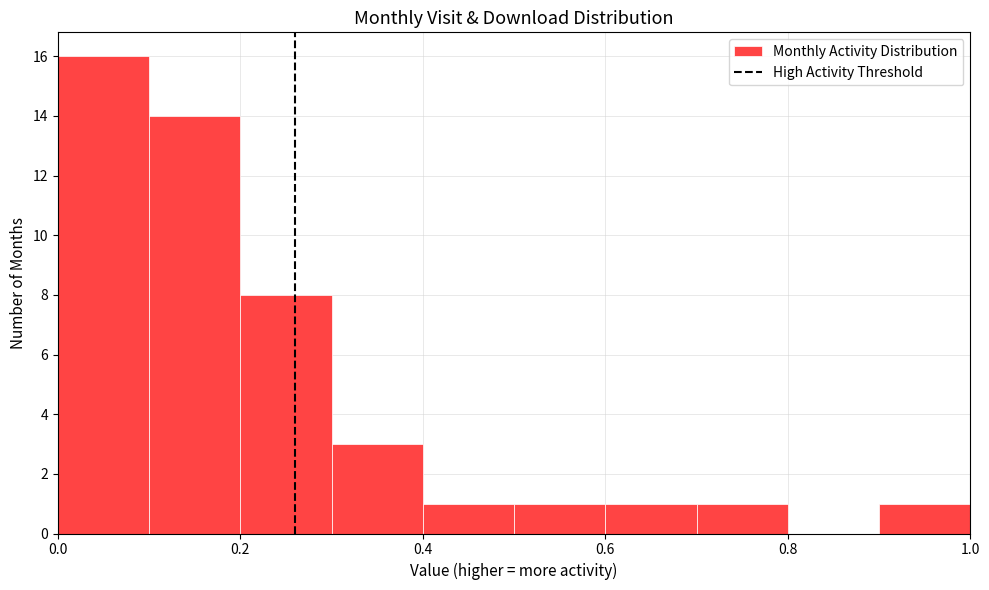

Which range on the x-axis has the tallest bar?

0.0 to 0.1